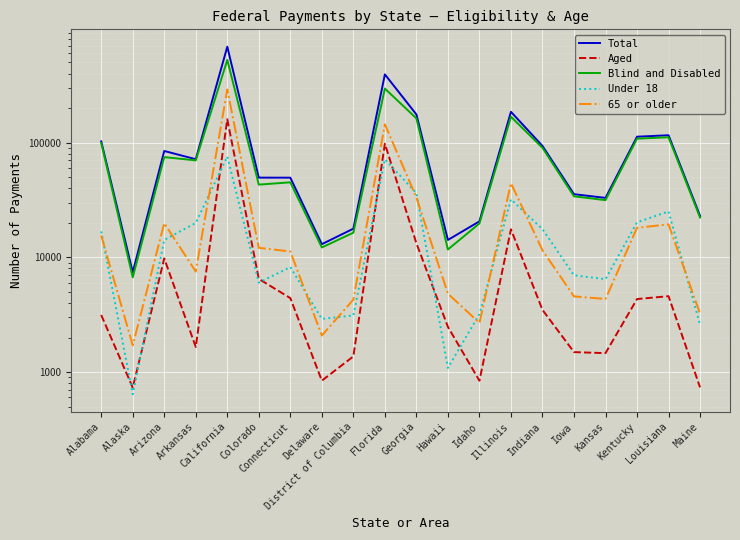

What is the maximum value for 65 or older?

290899